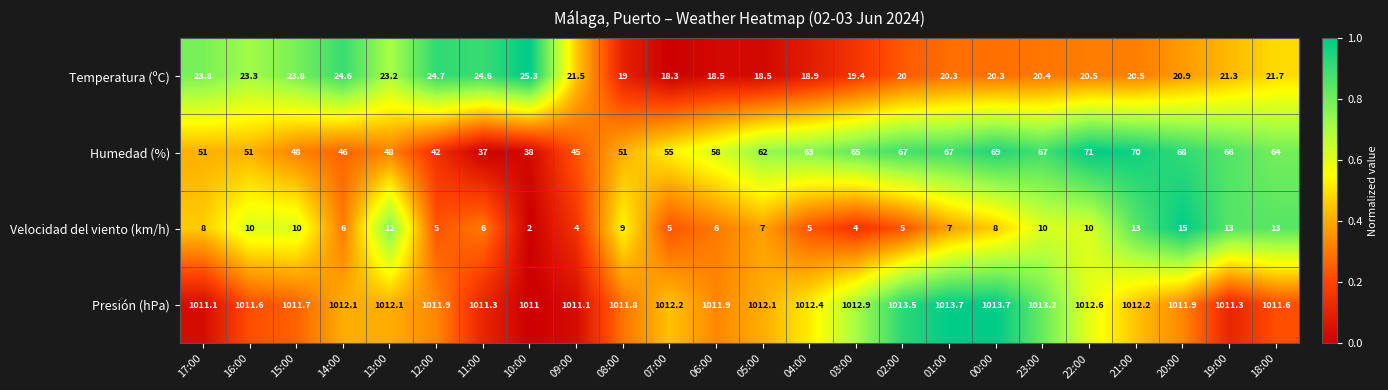

Rank the series by their maximum value, from highest to lowest.

Presión (hPa), Humedad (%), Temperatura (ºC), Velocidad del viento (km/h)